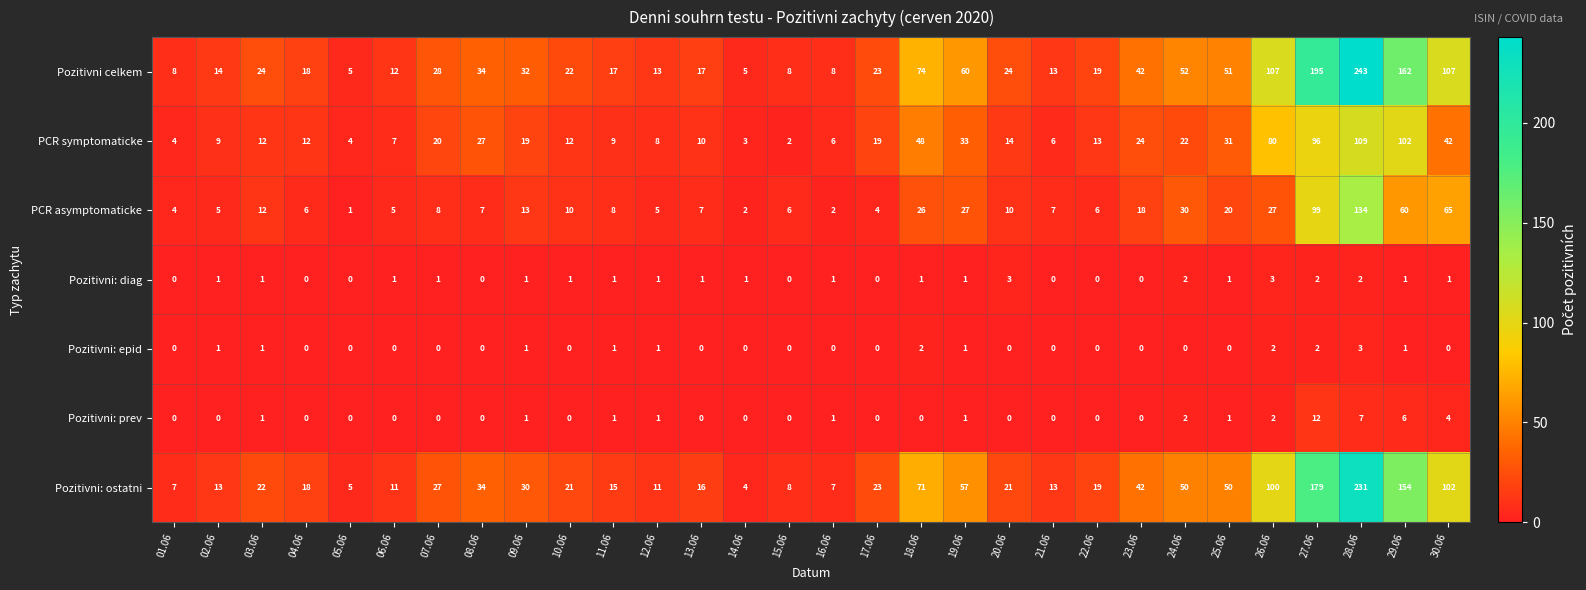

How many distinct data groups are displayed?

7